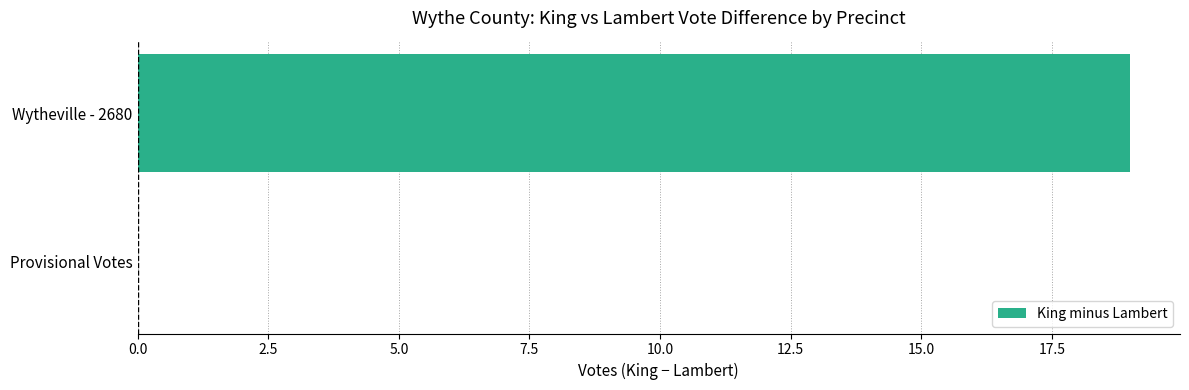

How many values are between 0 and 19?

2